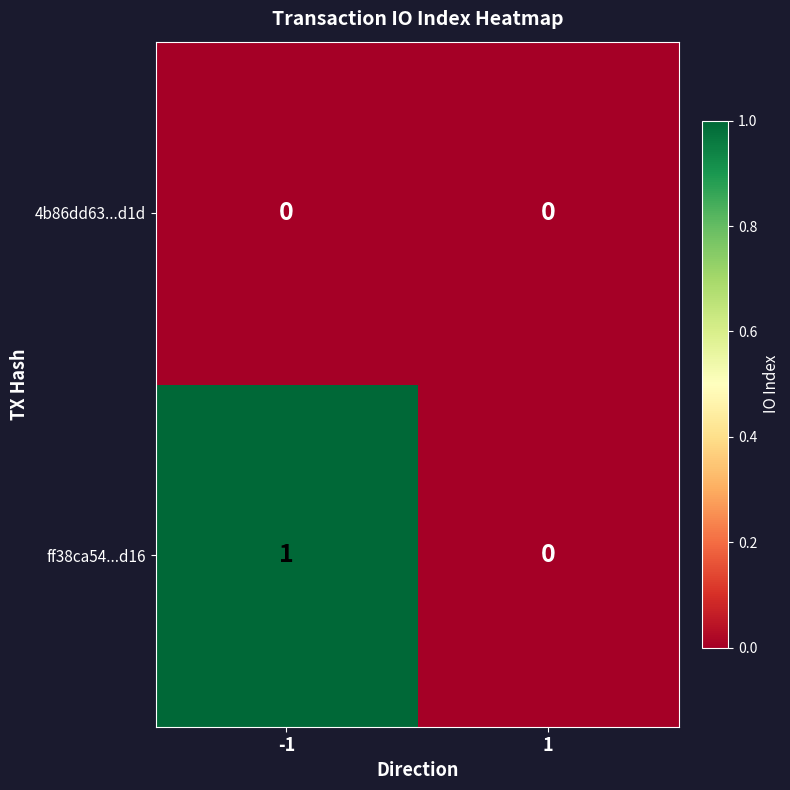

Rank the series by their maximum value, from lowest to highest.

4b86dd63...d1d, ff38ca54...d16